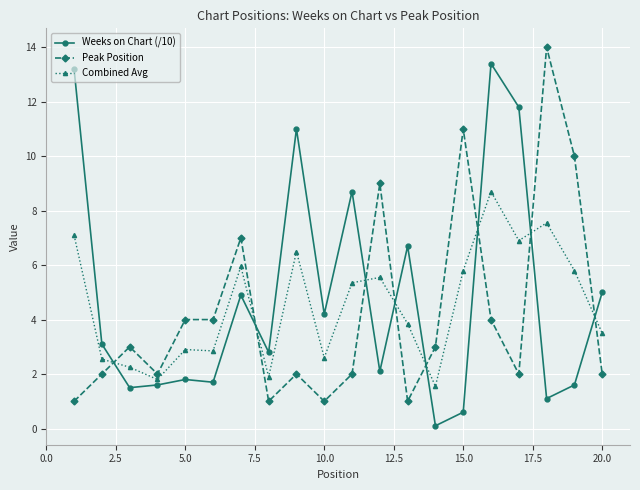

What is the average value of the Combined Avg series?

4.5